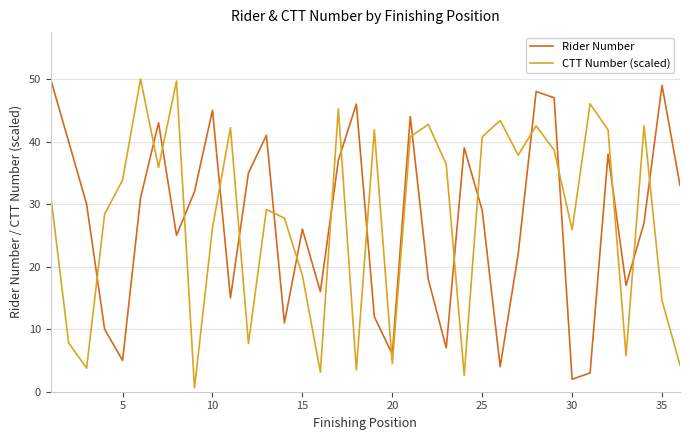

Which series ends up on top after the final intersection of Rider Number and CTT Number (scaled)?

Rider Number